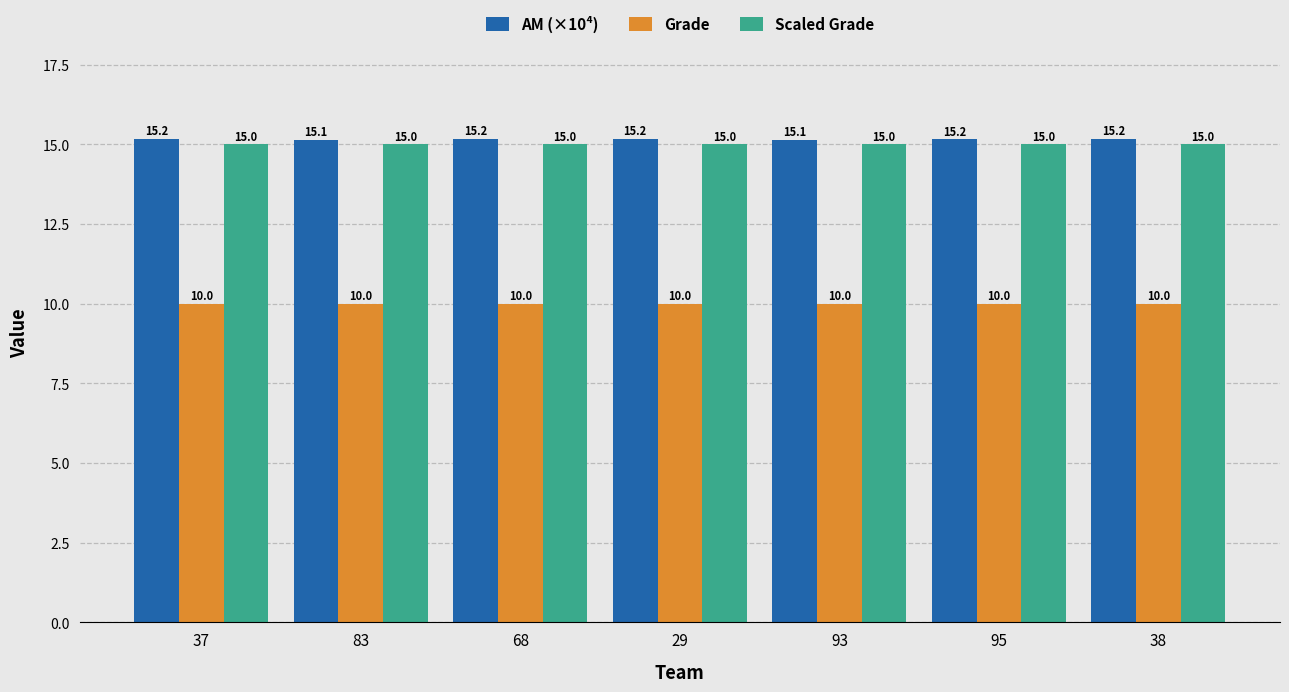

Rank the series by their maximum value, from lowest to highest.

Grade, Scaled Grade, AM (×10⁴)